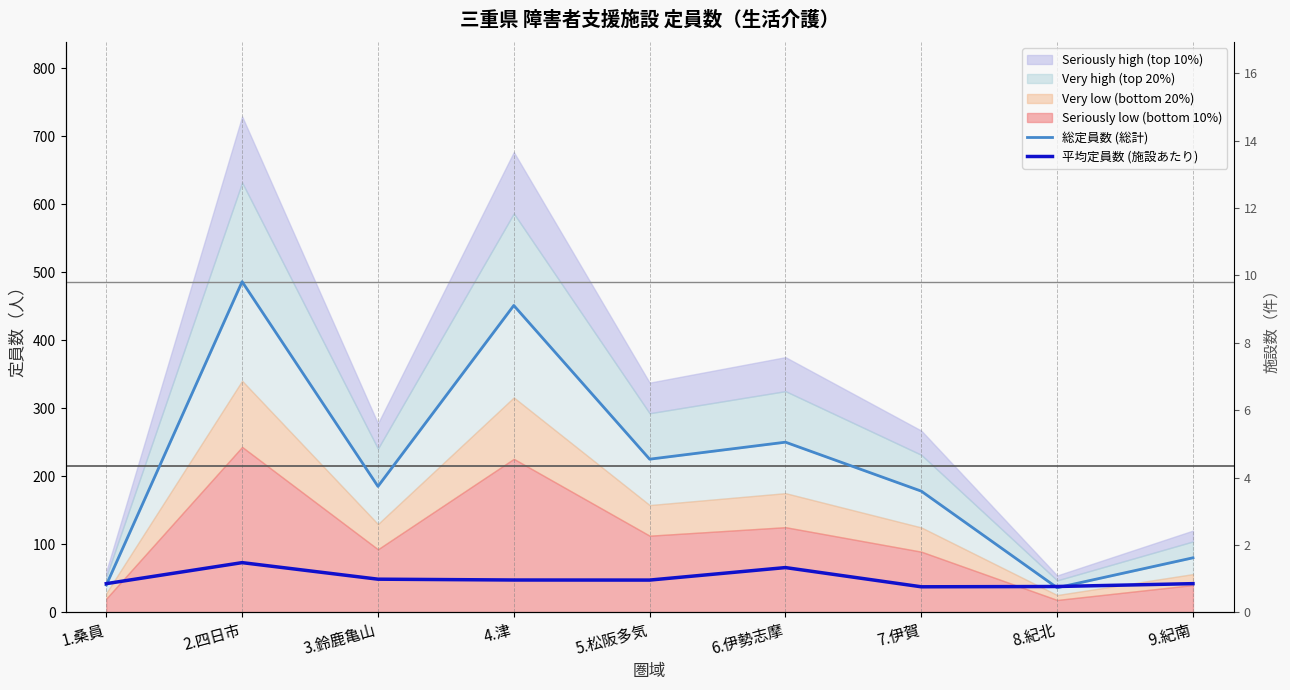

True or false: 平均定員数 (施設あたり) has a value of 64.9 at 1.桑員.

False